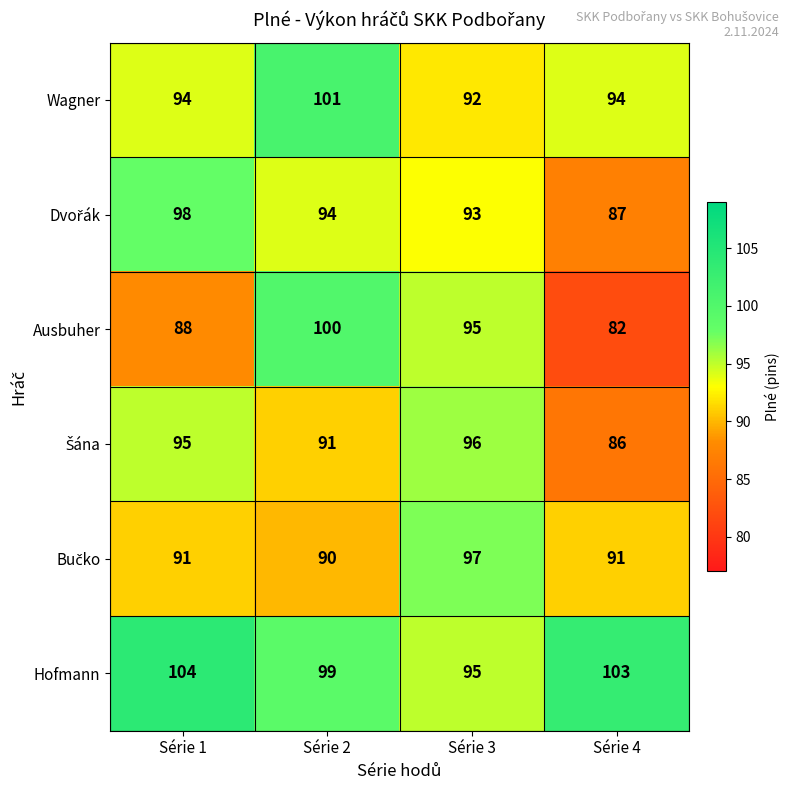

What is the total value across all series at Série 2?

575